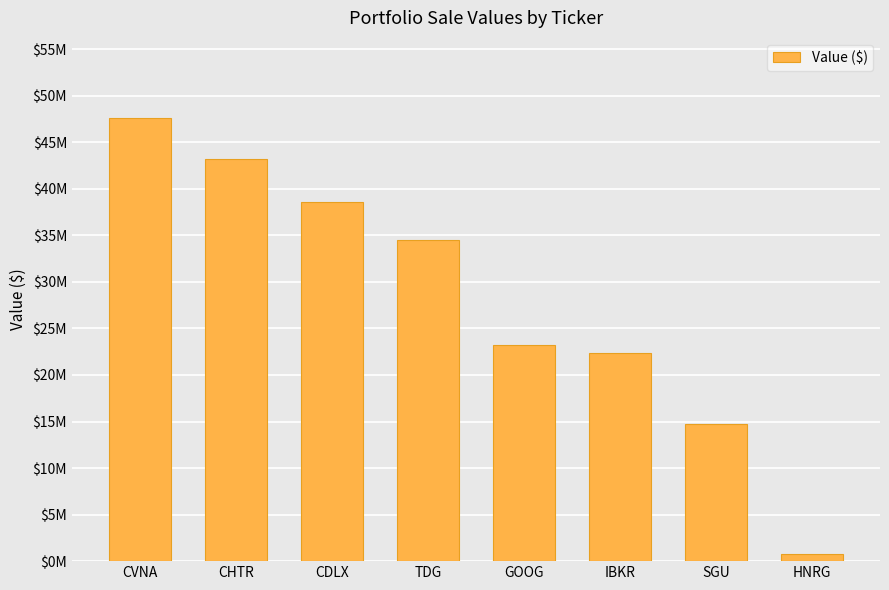

True or false: the data shows 17390863 at CDLX.

False